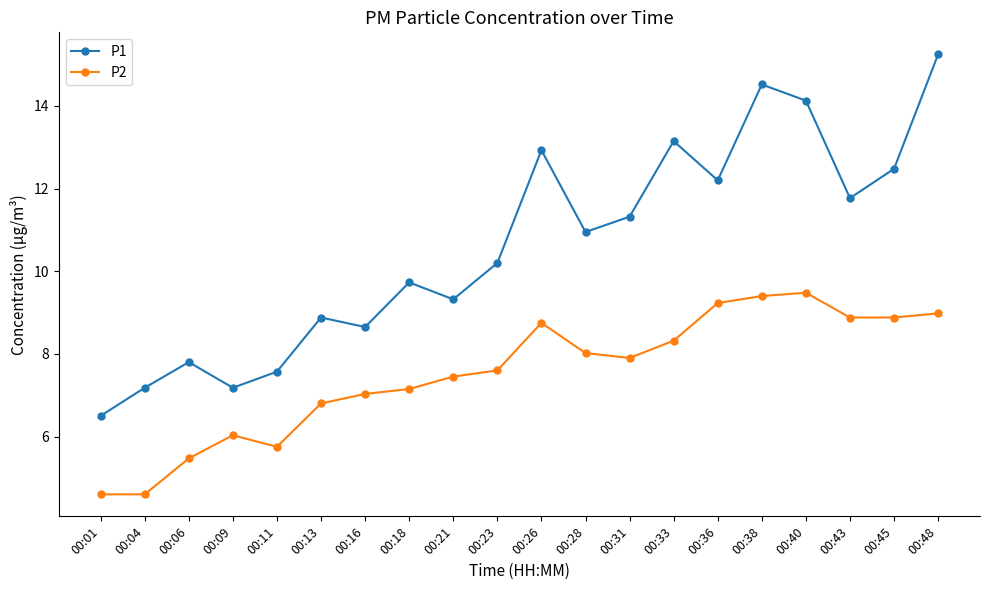

How many lines are shown in the chart?

2